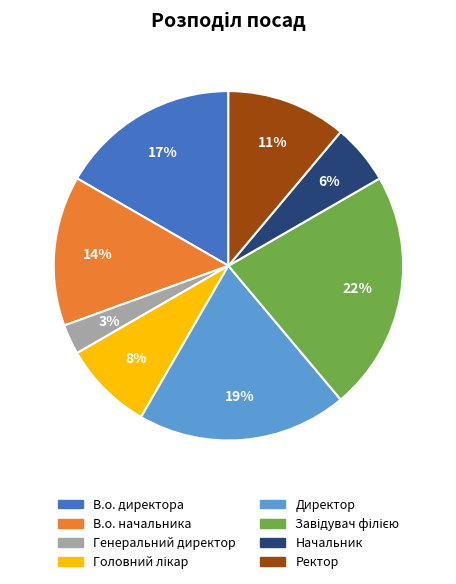

What percentage is the Генеральний директор slice, to the nearest percent?

3%